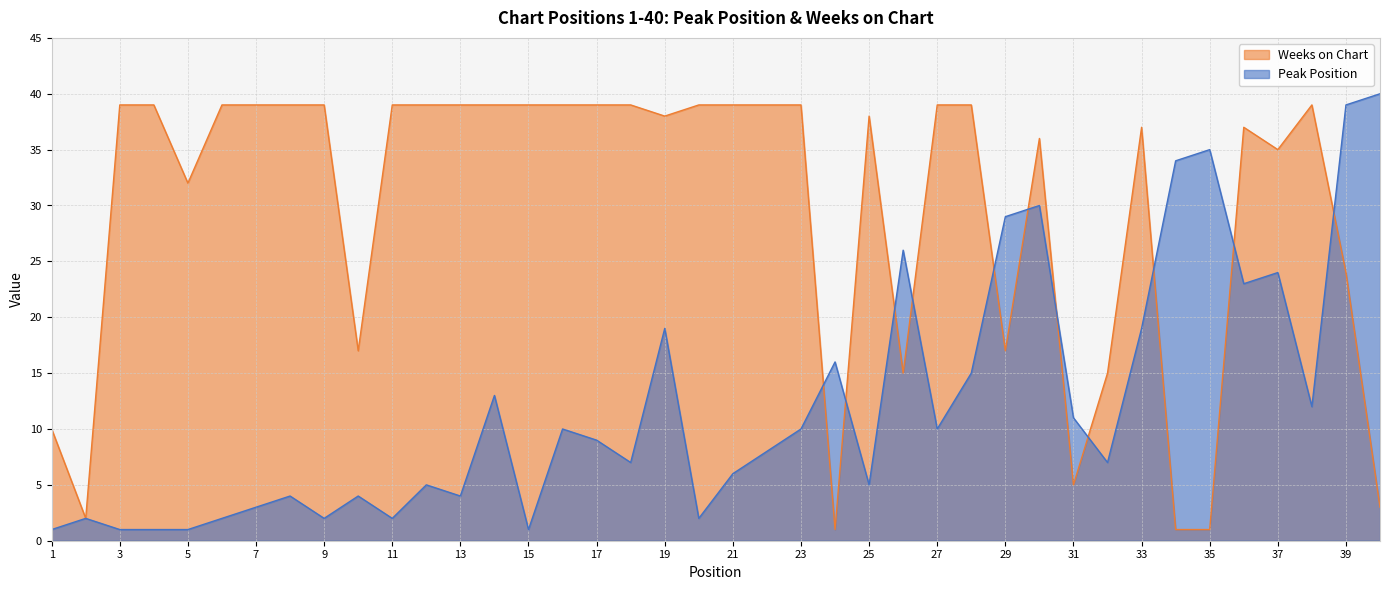

Reading left to right, extract all data points from this chart.

Peak Position: 1	2	1	1	1	2	3	4	2	4	2	5	4	13	1	10	9	7	19	2	6	8	10	16	5	26	10	15	29	30	11	7	19	34	35	23	24	12	39	40
Weeks on Chart: 10	2	39	39	32	39	39	39	39	17	39	39	39	39	39	39	39	39	38	39	39	39	39	1	38	15	39	39	17	36	5	15	37	1	1	37	35	39	24	3